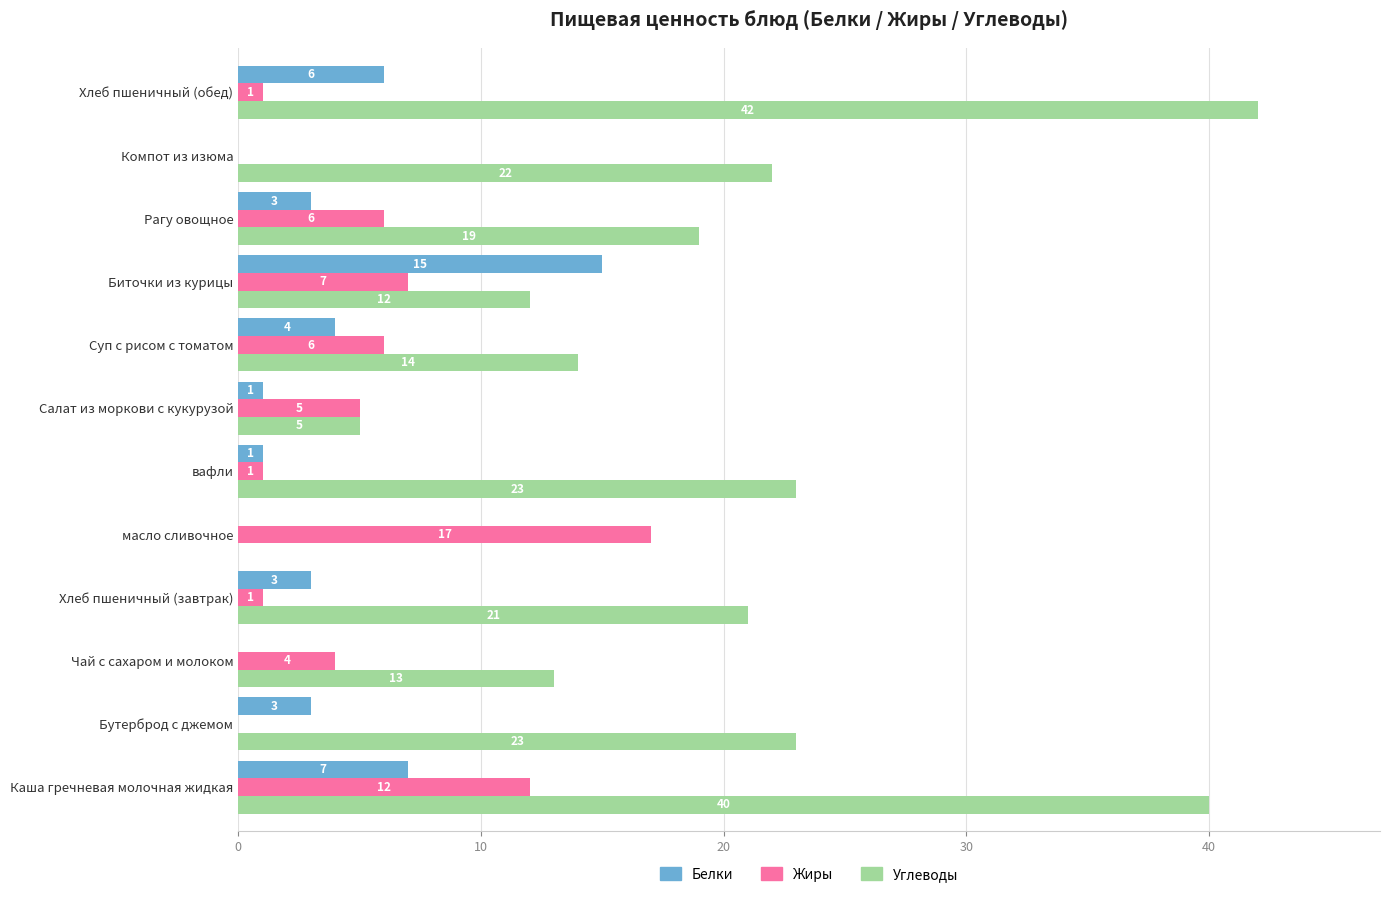

Is it true that Углеводы equals 13 at Чай с сахаром и молоком?

True